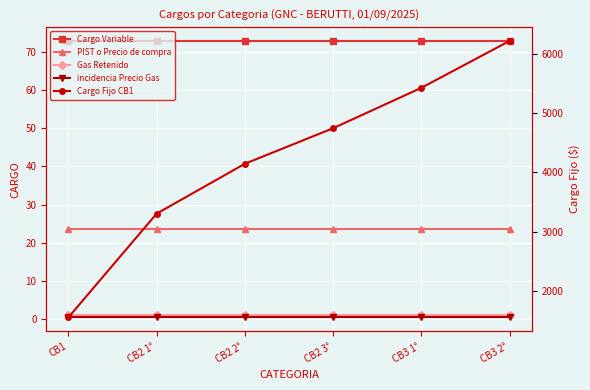

Reading right to left, list all the values displayed in this chart.

Cargo Variable: 73.0	73.0	73.0	73.0	73.0	73.0
PIST o Precio de compra: 23.5	23.5	23.5	23.5	23.5	23.5
Gas Retenido: 1.0	1.0	1.0	1.0	1.0	1.0
incidencia Precio Gas: 0.3	0.3	0.3	0.3	0.3	0.3
Cargo Fijo CB1: 6221.0	5429.1	4746.3	4145.7	3302.1	1548.2